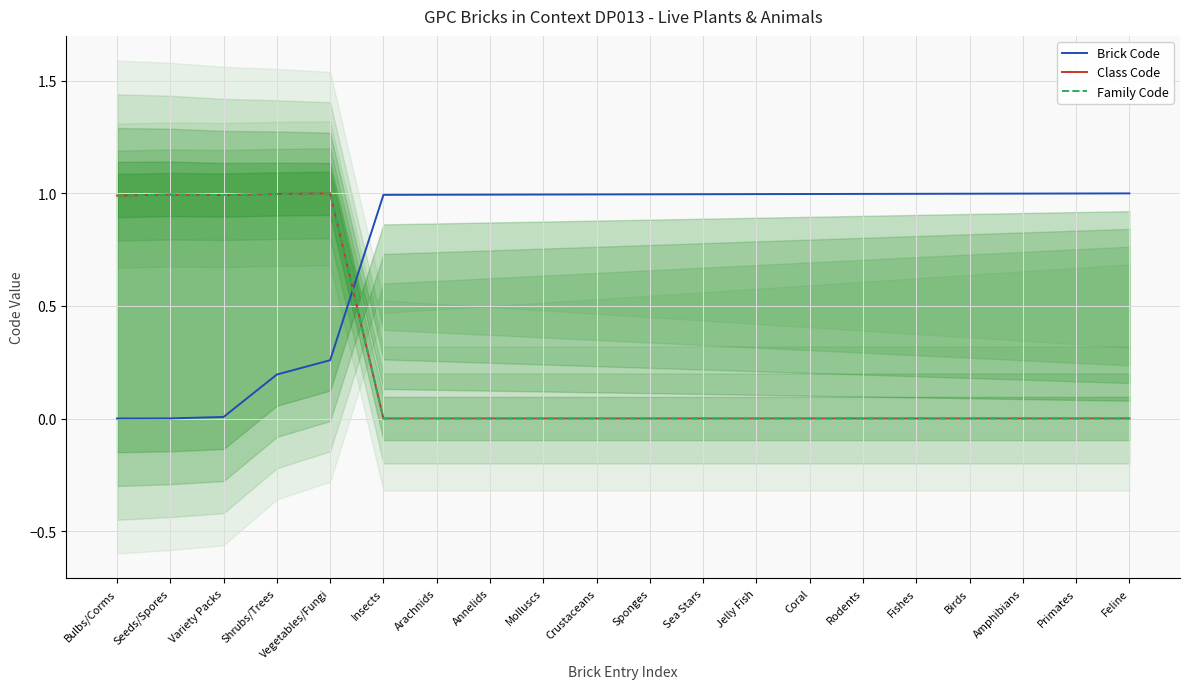

Reading right to left, transcribe all the data shown in this chart.

Brick Code: Feline=1.0	Primates=1.0	Amphibians=1.0	Birds=1.0	Fishes=1.0	Rodents=1.0	Coral=1.0	Jelly Fish=1.0	Sea Stars=1.0	Sponges=1.0	Crustaceans=1.0	Molluscs=1.0	Annelids=1.0	Arachnids=1.0	Insects=1.0	Vegetables/Fungi=0.3	Shrubs/Trees=0.2	Variety Packs=0.0	Seeds/Spores=0.0	Bulbs/Corms=0.0
Class Code: Feline=0.0	Primates=0.0	Amphibians=0.0	Birds=0.0	Fishes=0.0	Rodents=0.0	Coral=0.0	Jelly Fish=0.0	Sea Stars=0.0	Sponges=0.0	Crustaceans=0.0	Molluscs=0.0	Annelids=0.0	Arachnids=0.0	Insects=0.0	Vegetables/Fungi=1.0	Shrubs/Trees=1.0	Variety Packs=1.0	Seeds/Spores=1.0	Bulbs/Corms=1.0
Family Code: Feline=0.0	Primates=0.0	Amphibians=0.0	Birds=0.0	Fishes=0.0	Rodents=0.0	Coral=0.0	Jelly Fish=0.0	Sea Stars=0.0	Sponges=0.0	Crustaceans=0.0	Molluscs=0.0	Annelids=0.0	Arachnids=0.0	Insects=0.0	Vegetables/Fungi=1.0	Shrubs/Trees=1.0	Variety Packs=1.0	Seeds/Spores=1.0	Bulbs/Corms=1.0